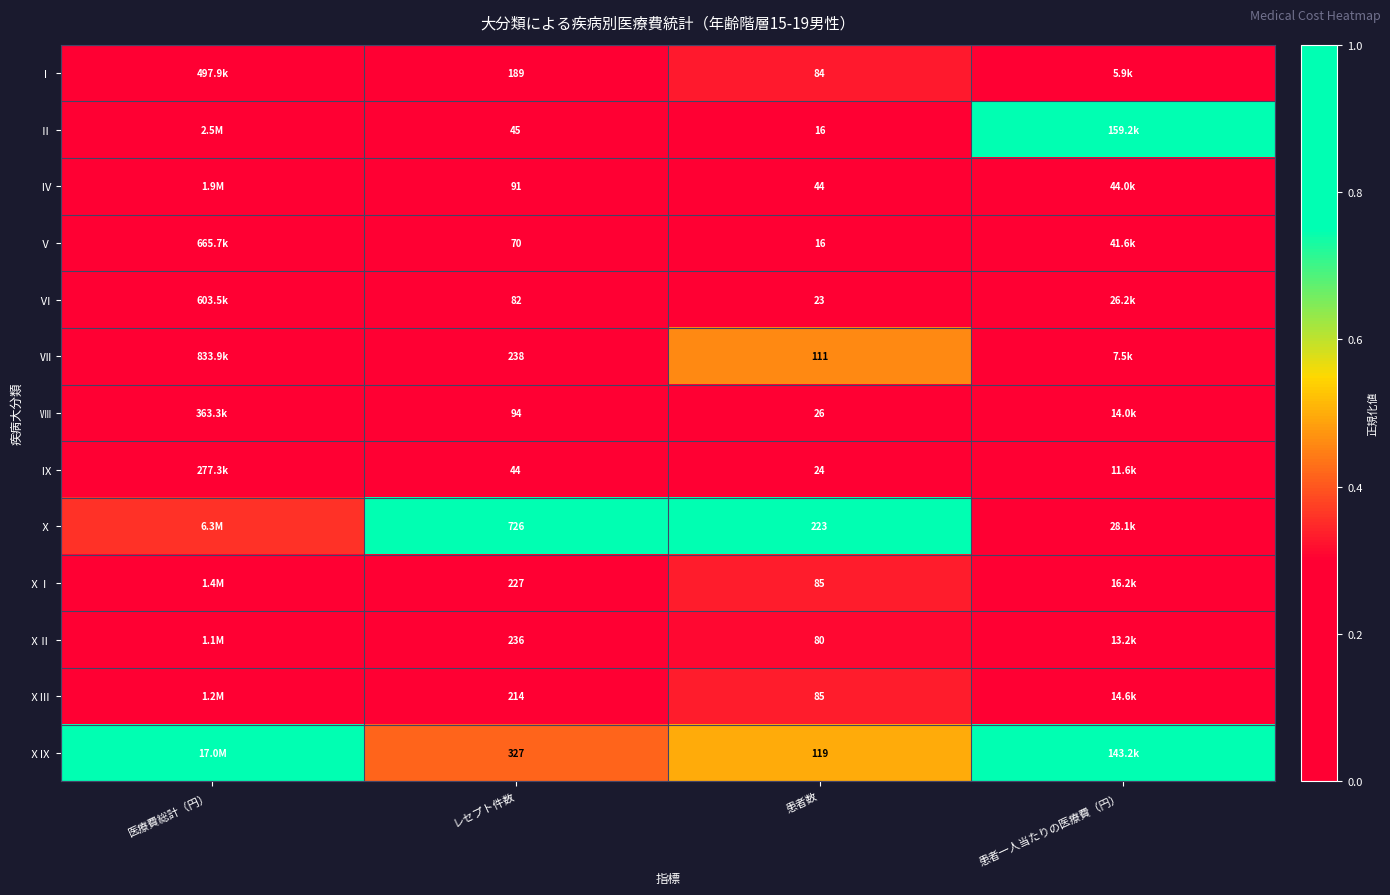

Rank the categories by Ⅹ value from highest to lowest.

レセプト件数, 患者数, 医療費総計（円）, 患者一人当たりの医療費（円）